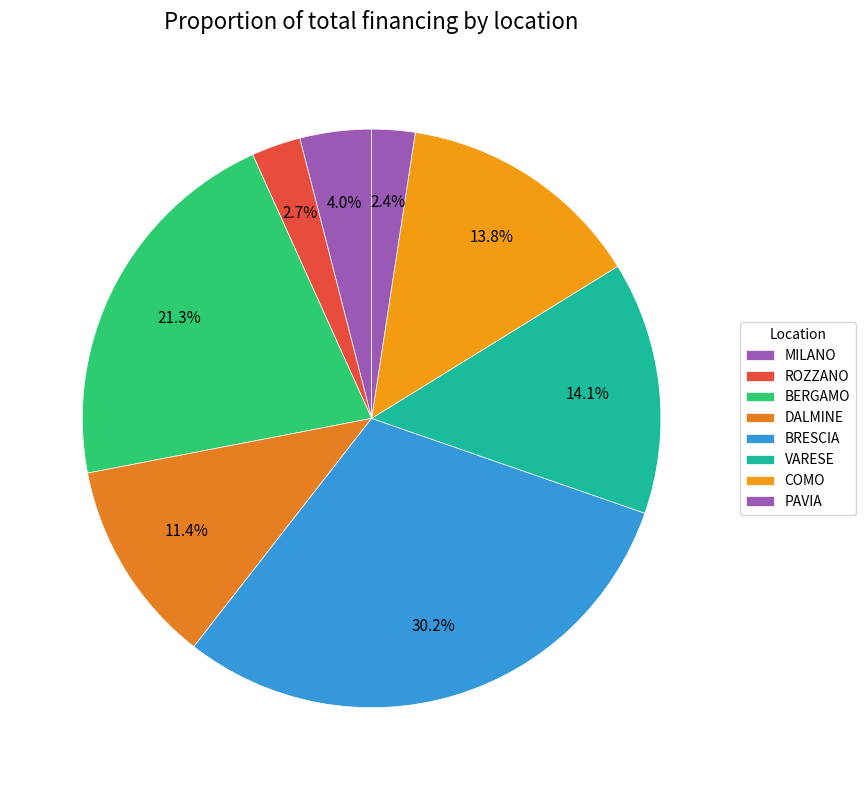

How many slices are in this pie chart?

8